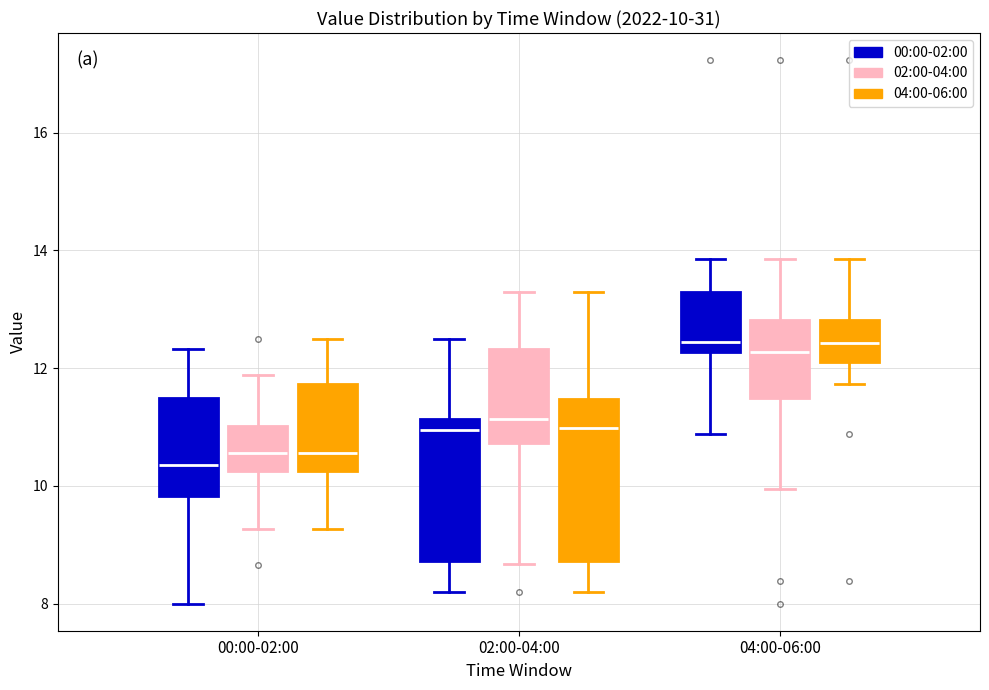

Which box is the tallest, from its lower edge to its upper edge?

02:00-04:00 (04:00-06:00)